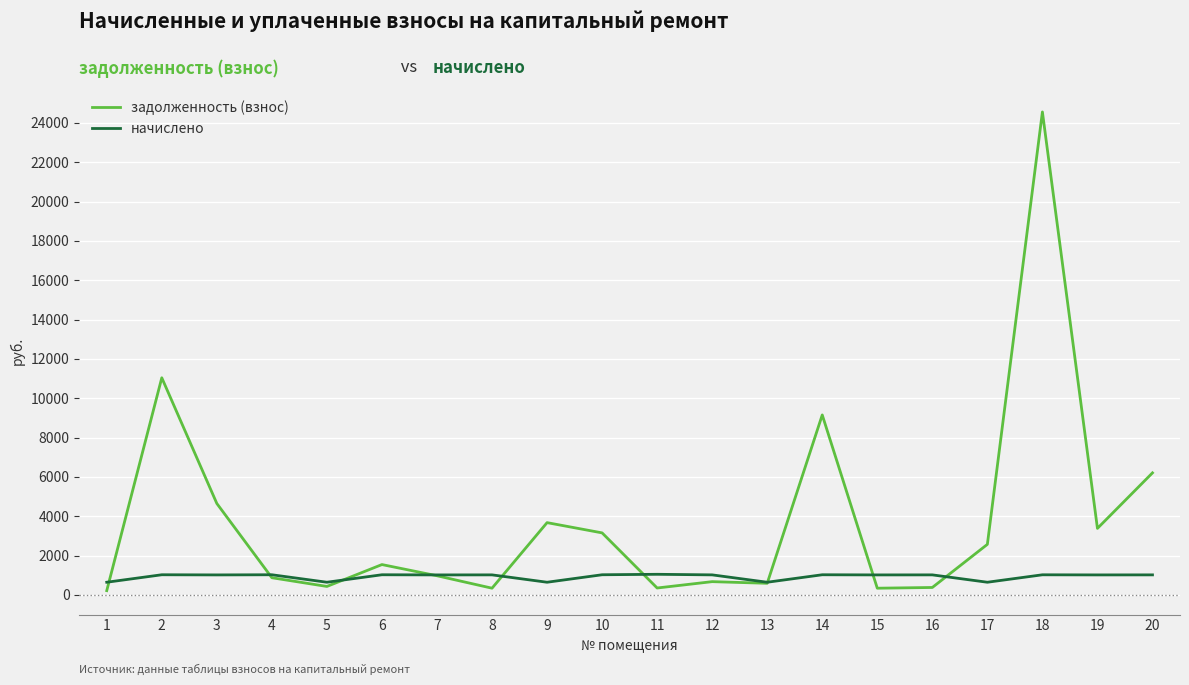

At which label does начислено first exceed 1015?

2